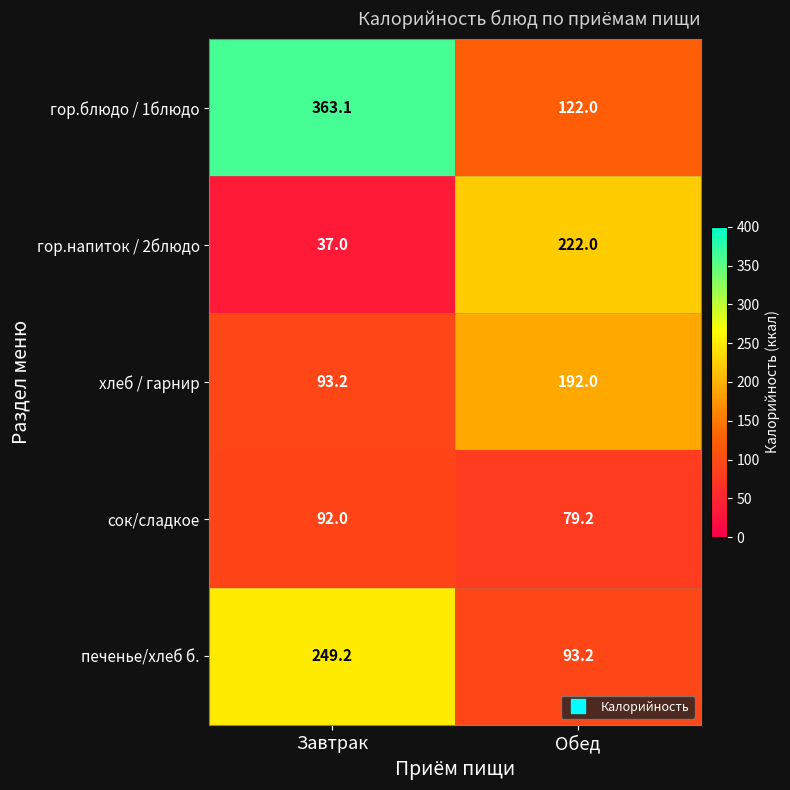

Read the хлеб / гарнир value at Завтрак.

93.2